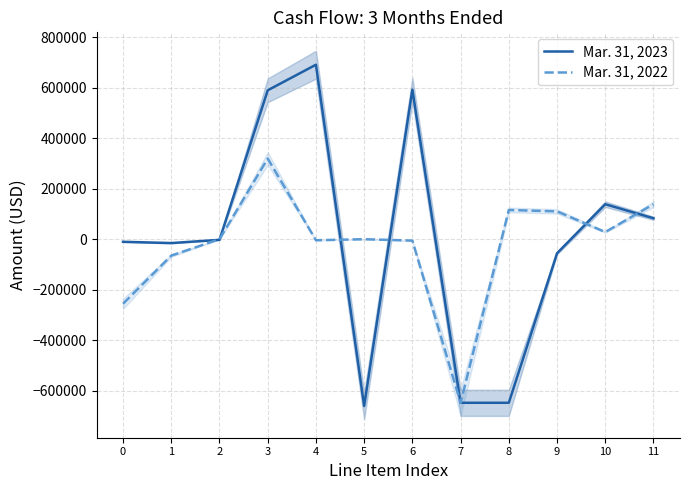

Rank the series at 3 from lowest to highest value.

Mar. 31, 2022, Mar. 31, 2023